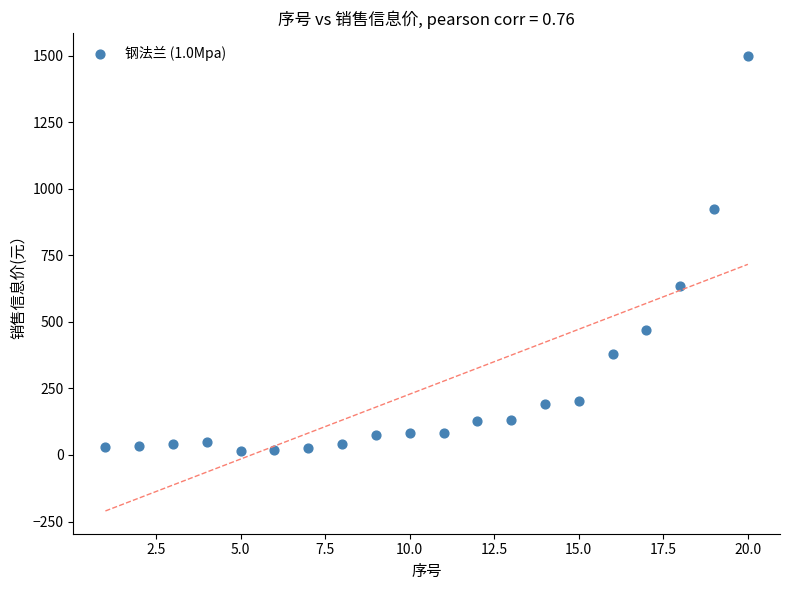

What Y value in the scatter plot is closest to 758?

636.0